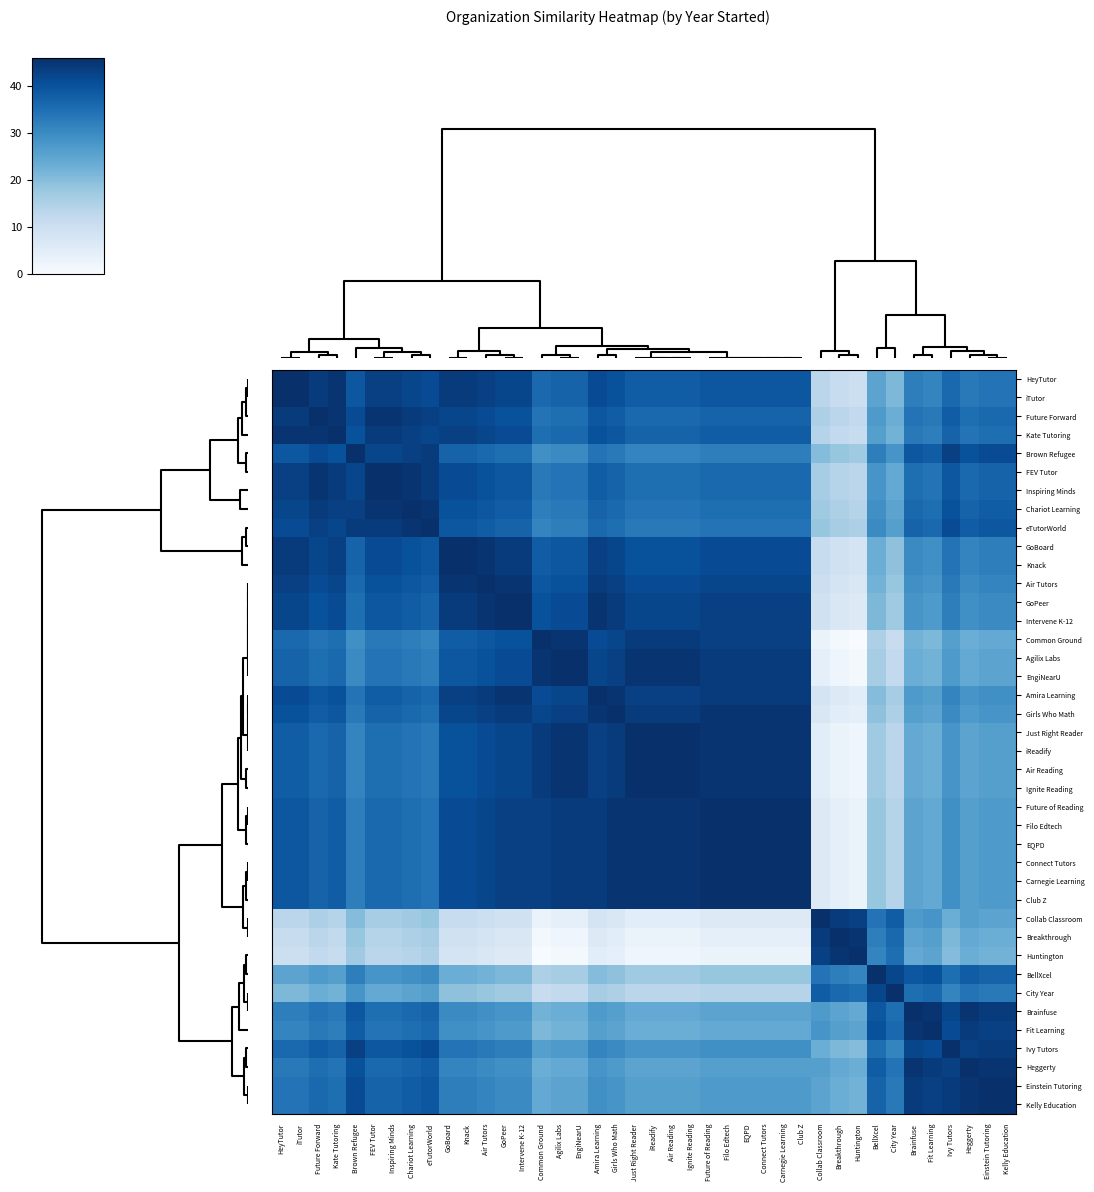

What is the greatest value displayed?

46